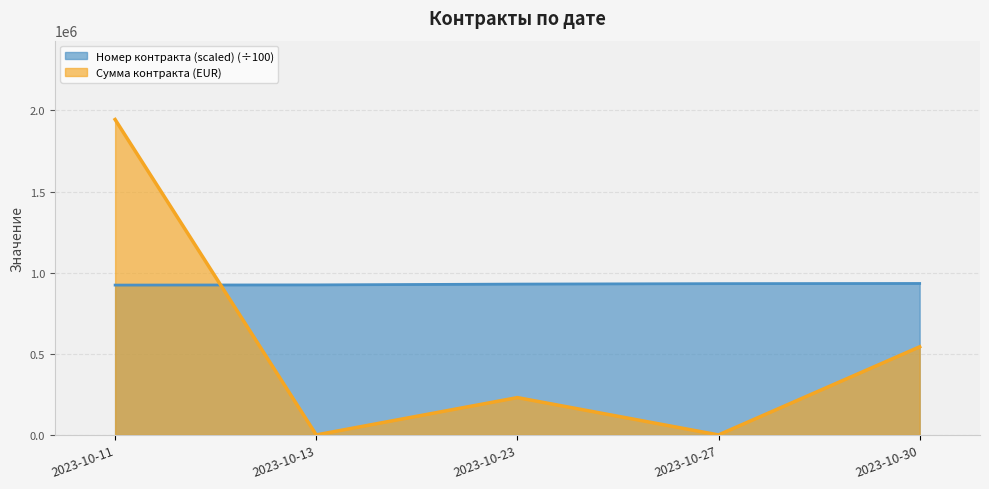

Which category has the lowest value across all series?

2023-10-13